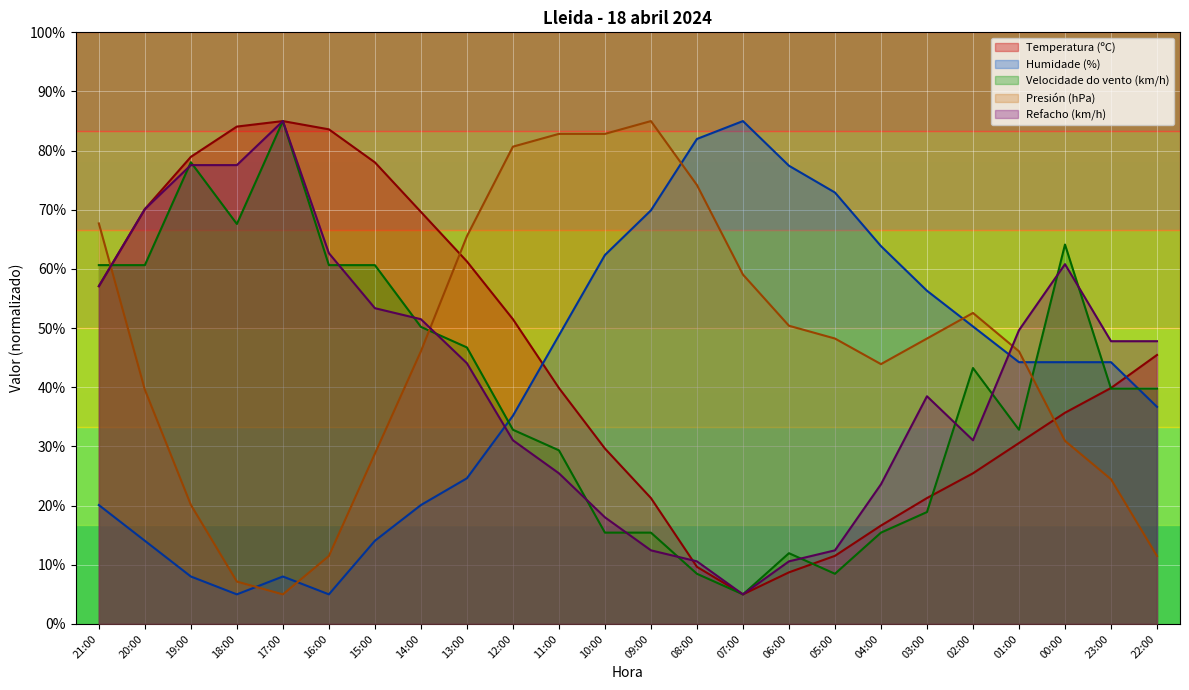

Where do Velocidade do vento (km/h) and Refacho (km/h) first cross each other?

21:00 and 20:00